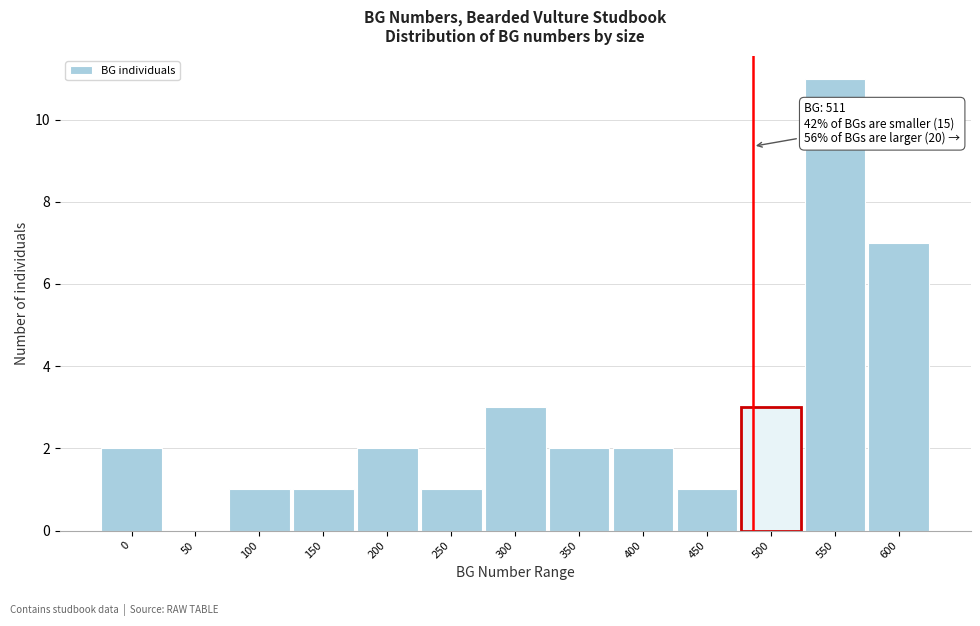

Reading right to left, extract all data points from this chart.

600=7	550=11	500=3	450=1	400=2	350=2	300=3	250=1	200=2	150=1	100=1	50=0	0=2